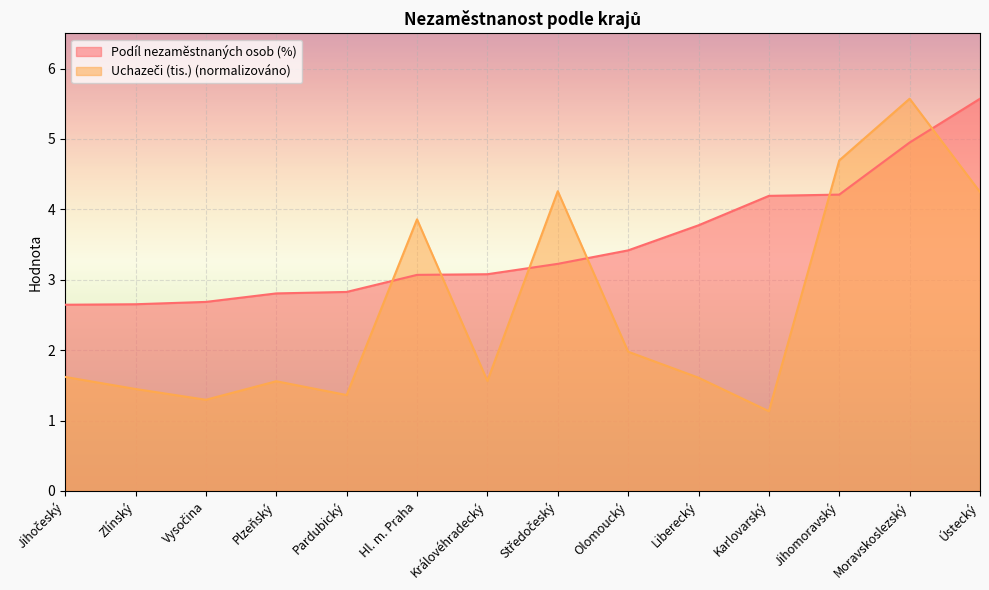

True or false: Podíl nezaměstnaných osob (%) has more than 2 interior local peaks.

False